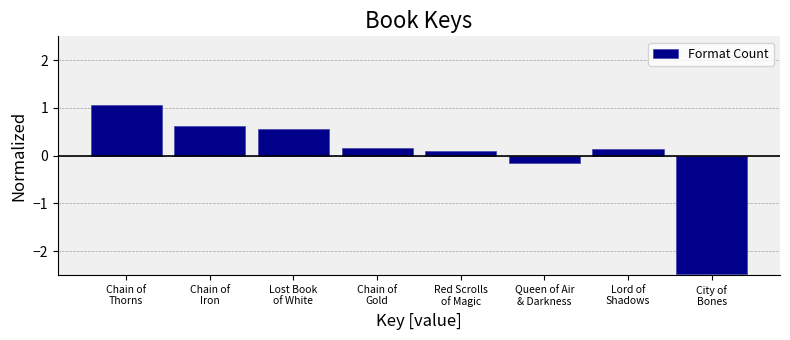

Reading right to left, transcribe all the data shown in this chart.

-2.5	0.1	-0.1	0.1	0.2	0.6	0.6	1.1